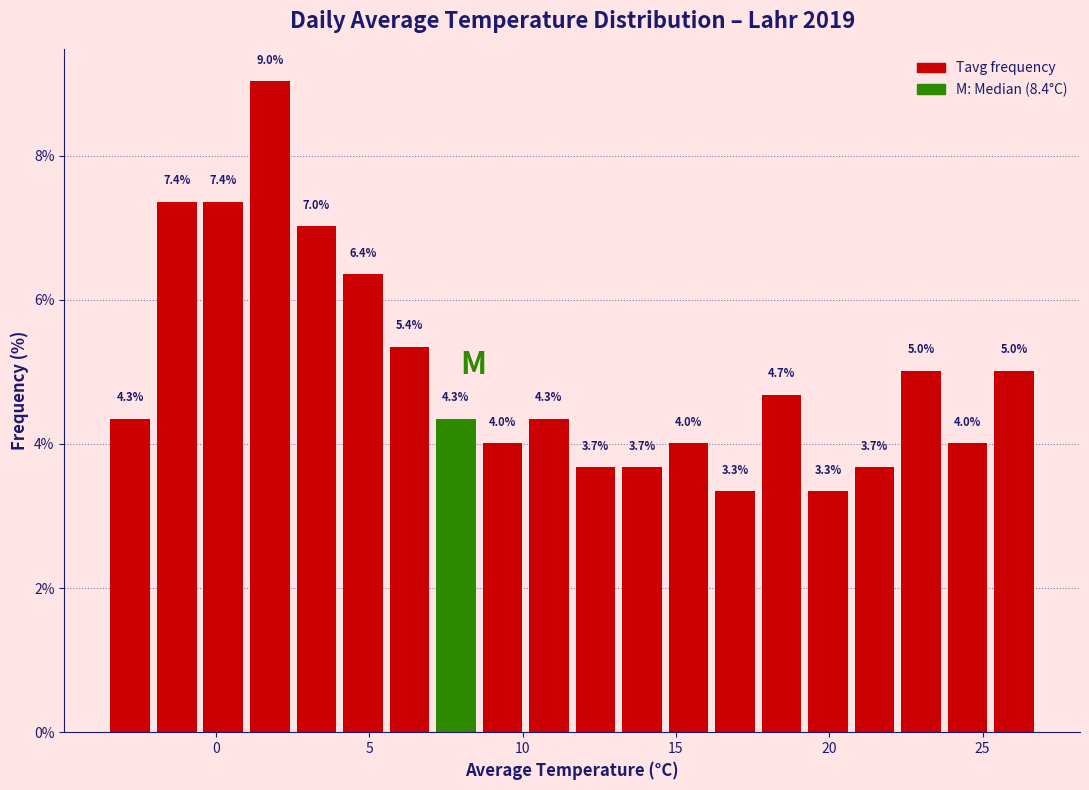

Read against the x-axis, roughly where is the centre of the tallest bar?

2.0